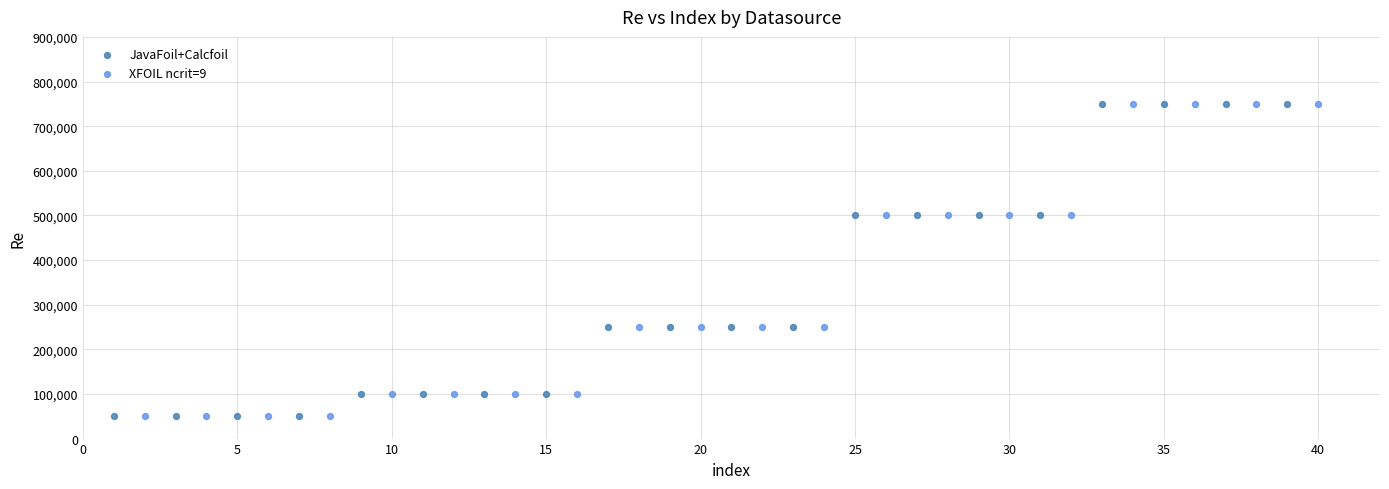

What are all the series names shown in the legend?

JavaFoil+Calcfoil, XFOIL ncrit=9